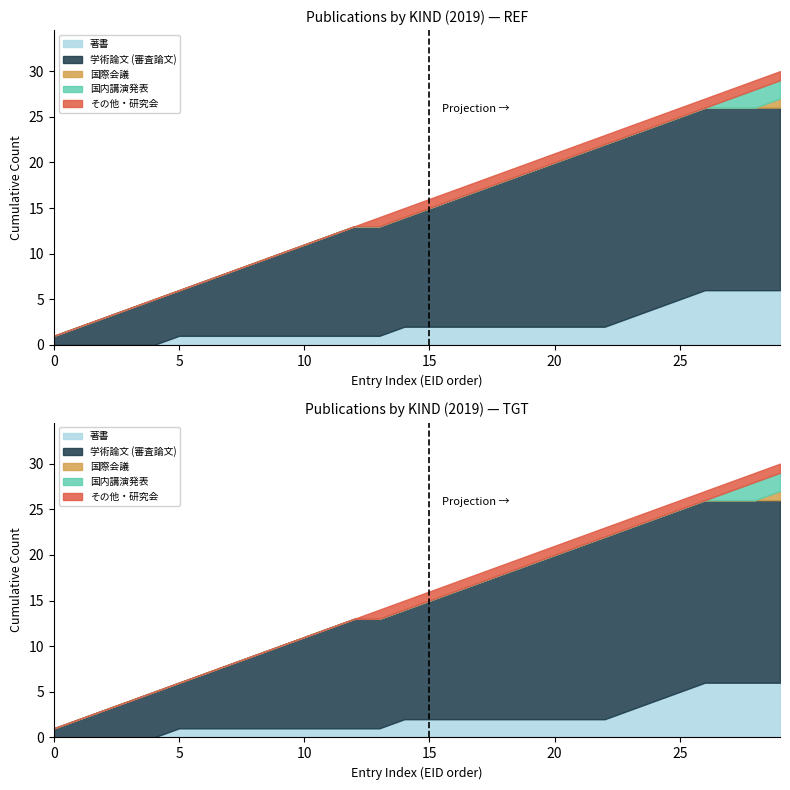

Which series changed the most between 2019 and 2019?

著書